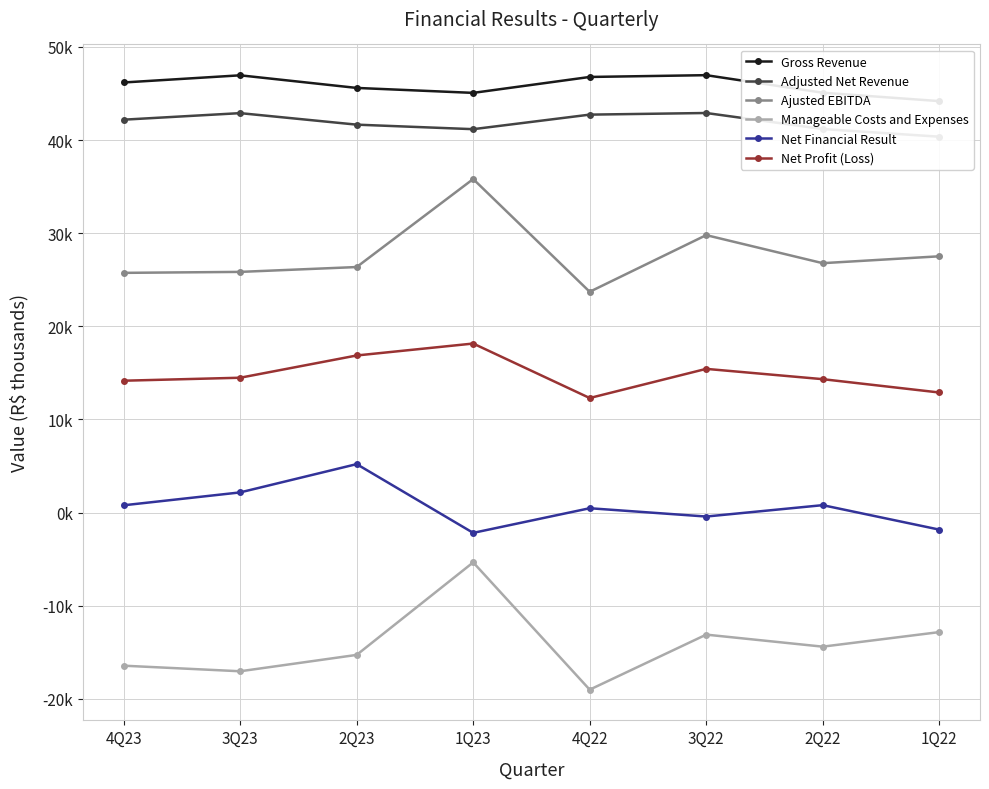

The value of Net Financial Result at 4Q22 is 459. True or false?

True